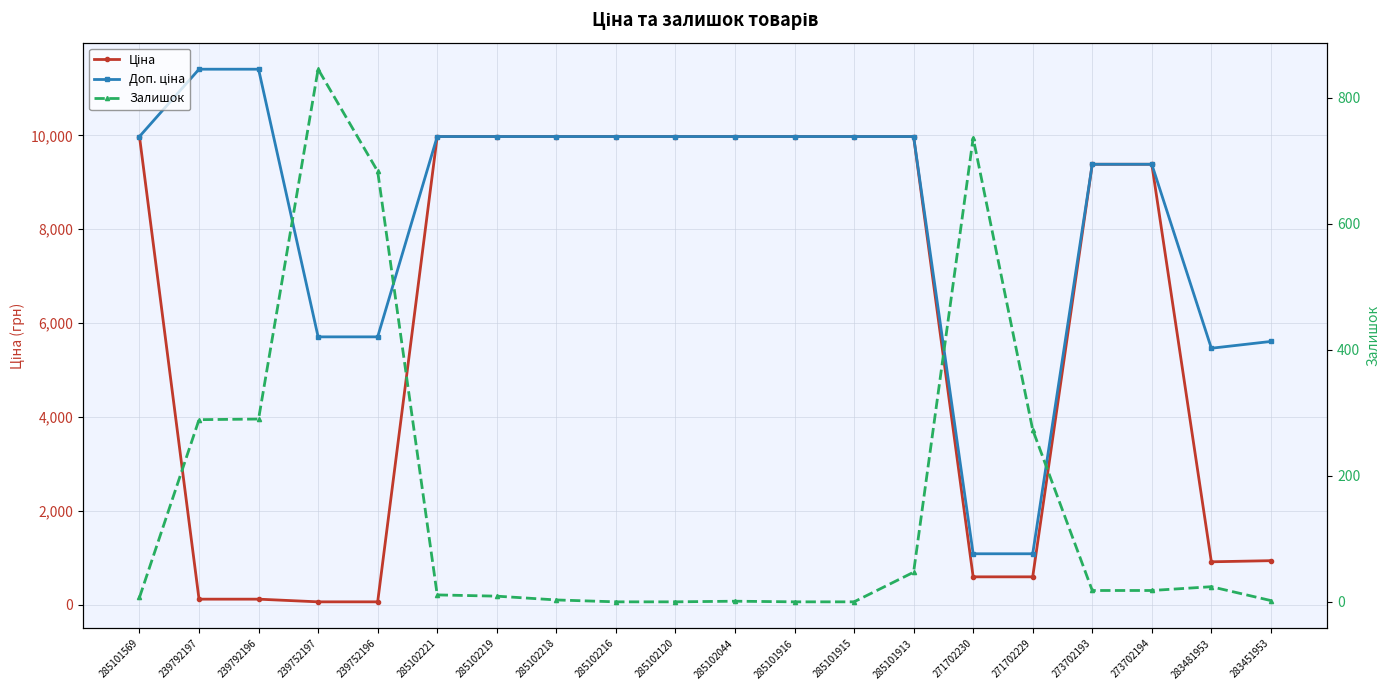

Is the value of Ціна at 285101569 greater than the value of Залишок at 285101913?

Yes